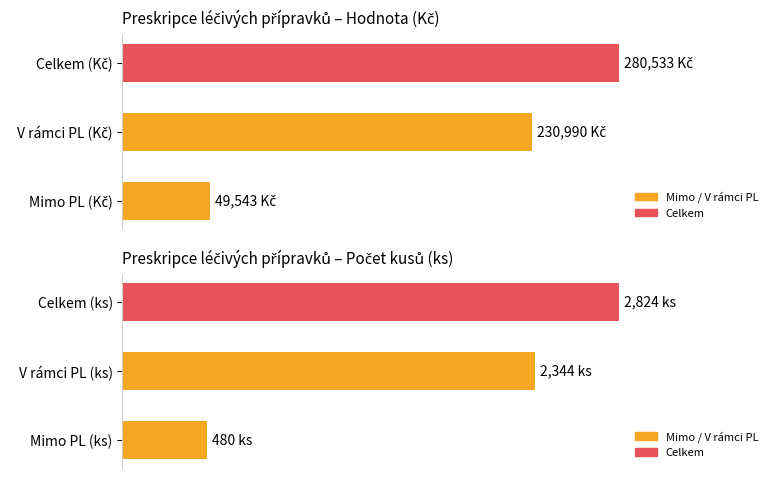

What is the highest value of the V rámci PL Kč series?

230989.5